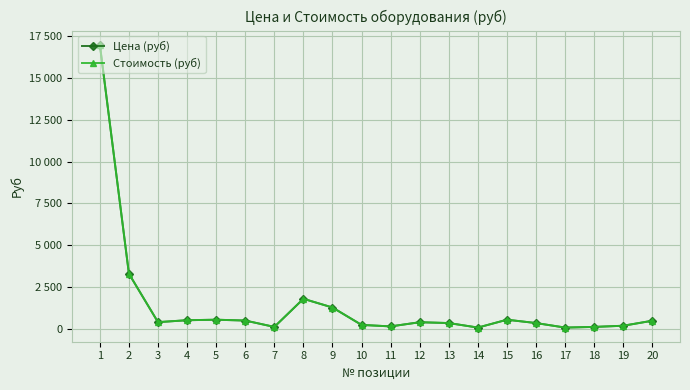

Is this an area chart (filled region under the line)?

No